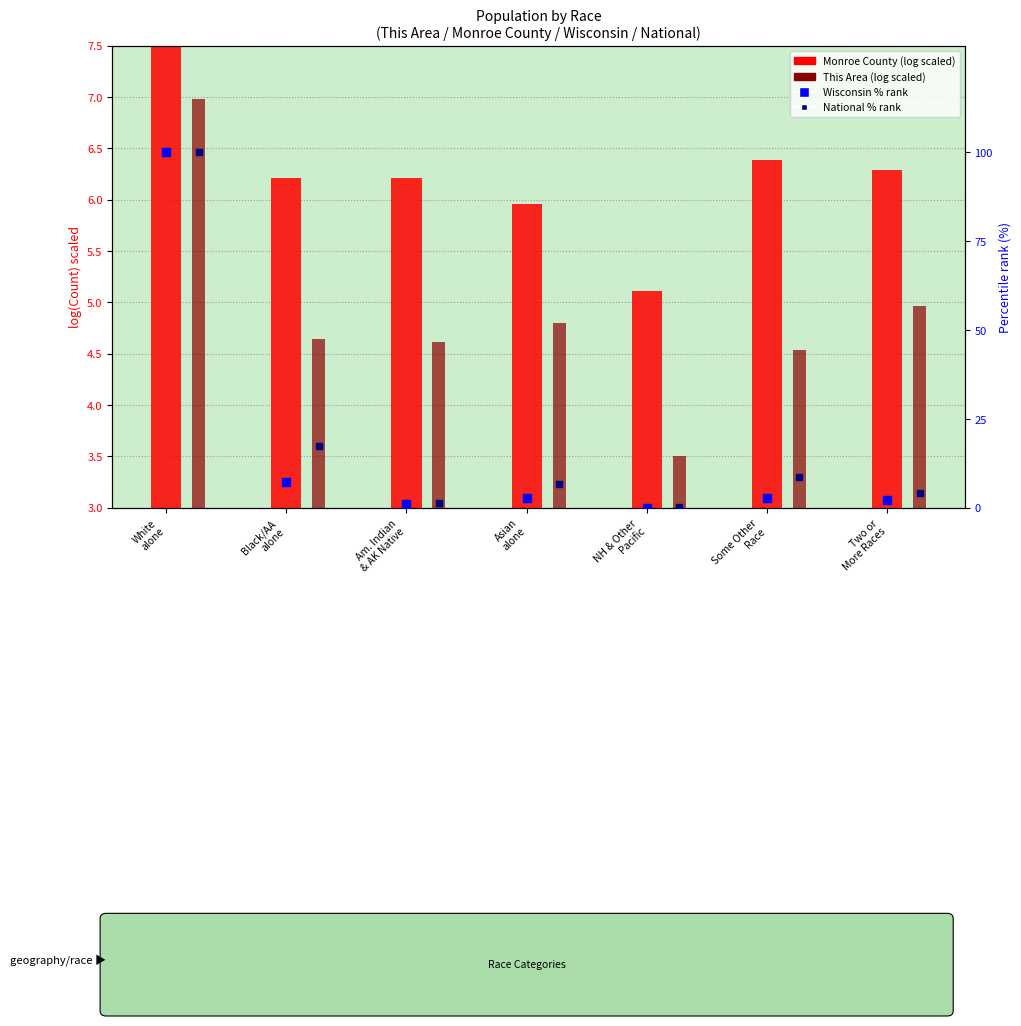

Which series has the largest total across all categories?

National percentile rank